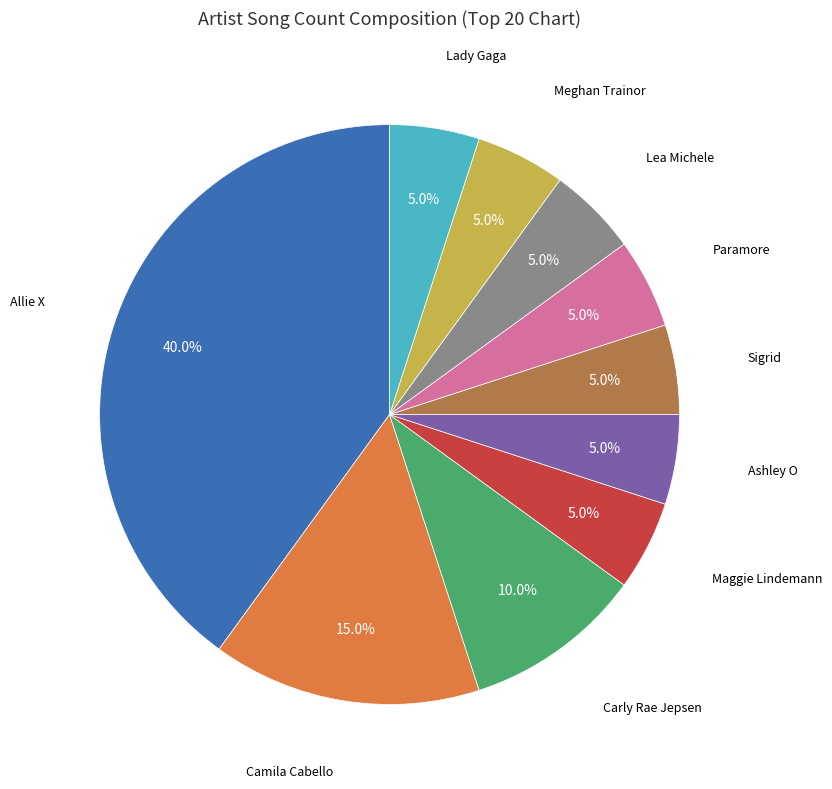

Does any single category account for the majority?

No